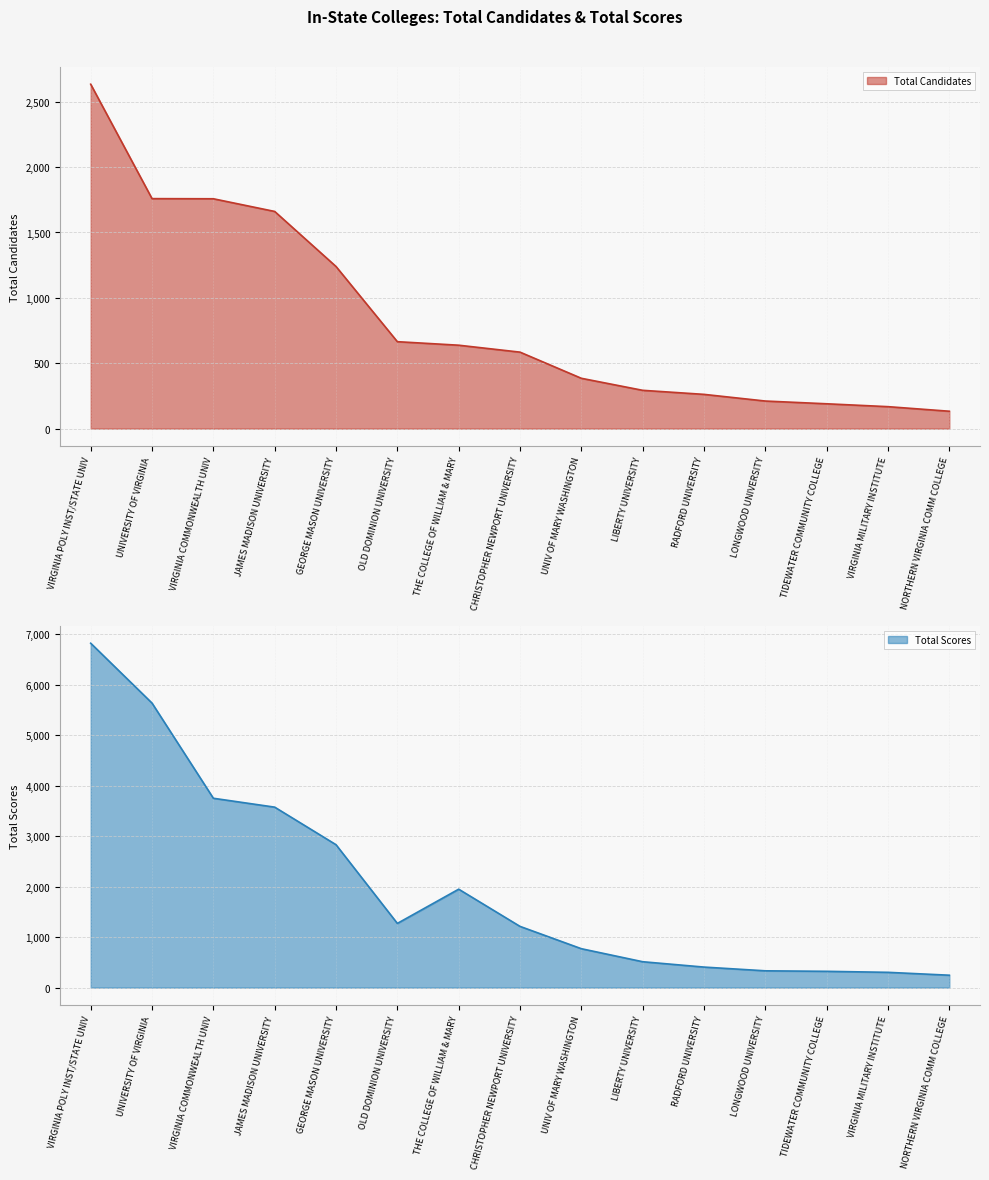

What is the difference between the Total Candidates values at JAMES MADISON UNIVERSITY and TIDEWATER COMMUNITY COLLEGE?

1471